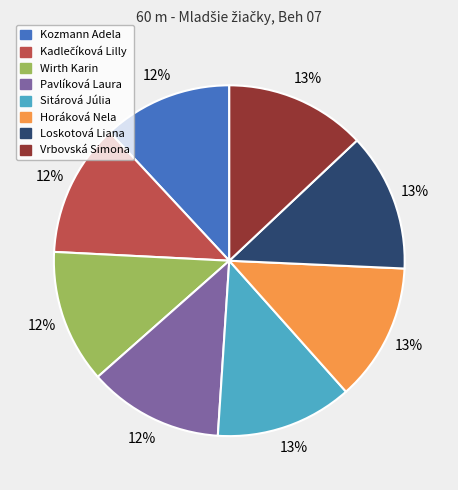

Combined, do Wirth Karin and Sitárová Júlia account for over 50%?

No